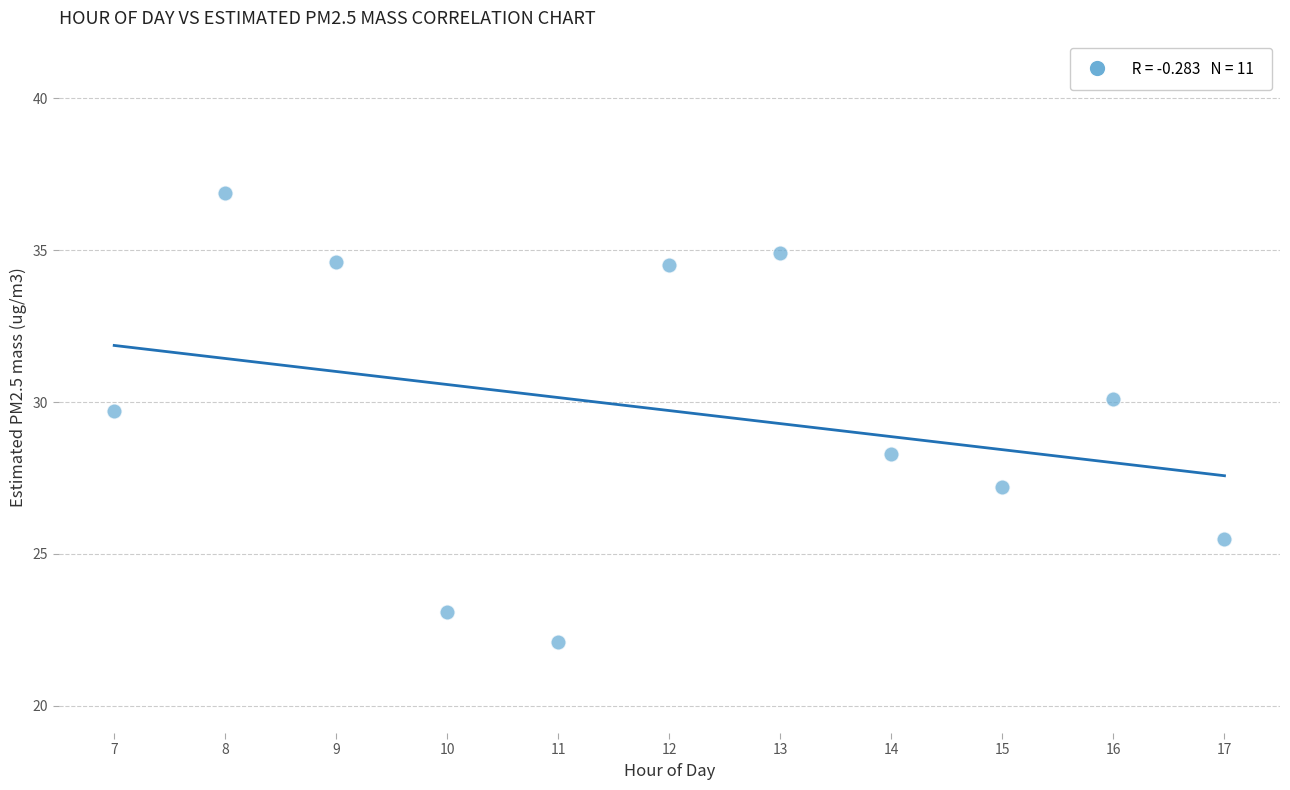

What is the range of X values (max minus min)?

10.0